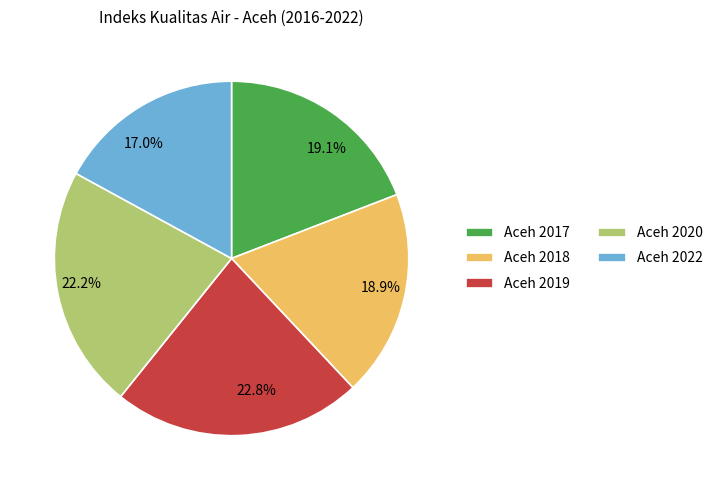

Is there a majority slice in this chart?

No